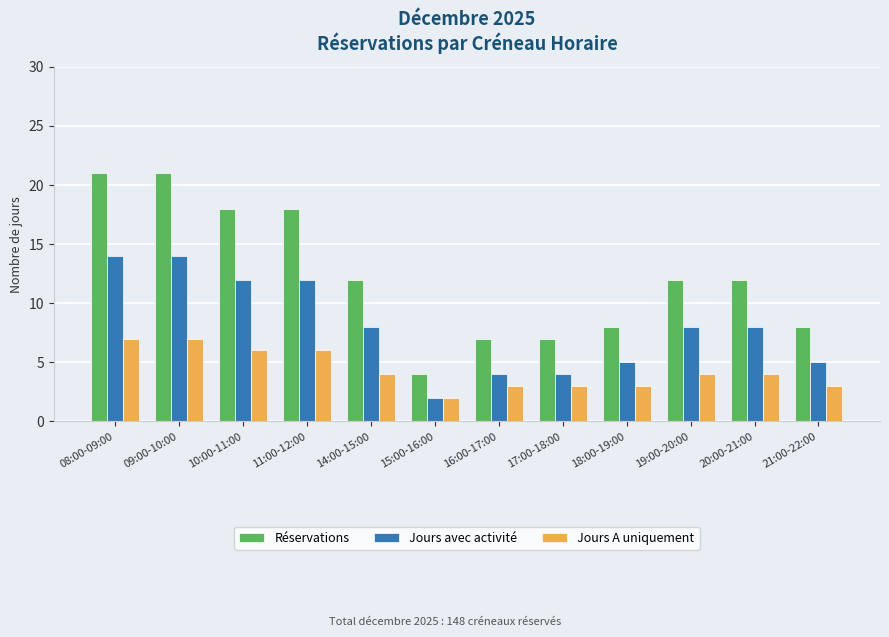

What is the difference between the highest and lowest values at 11:00-12:00?

12